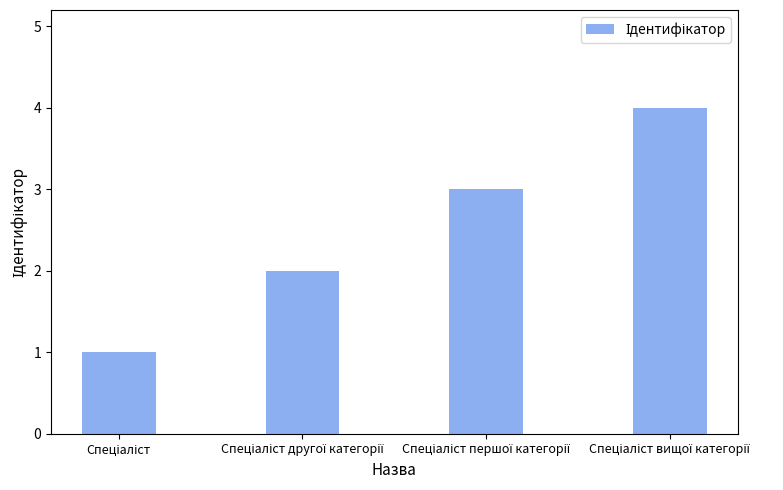

What is the maximum value shown in the chart?

4